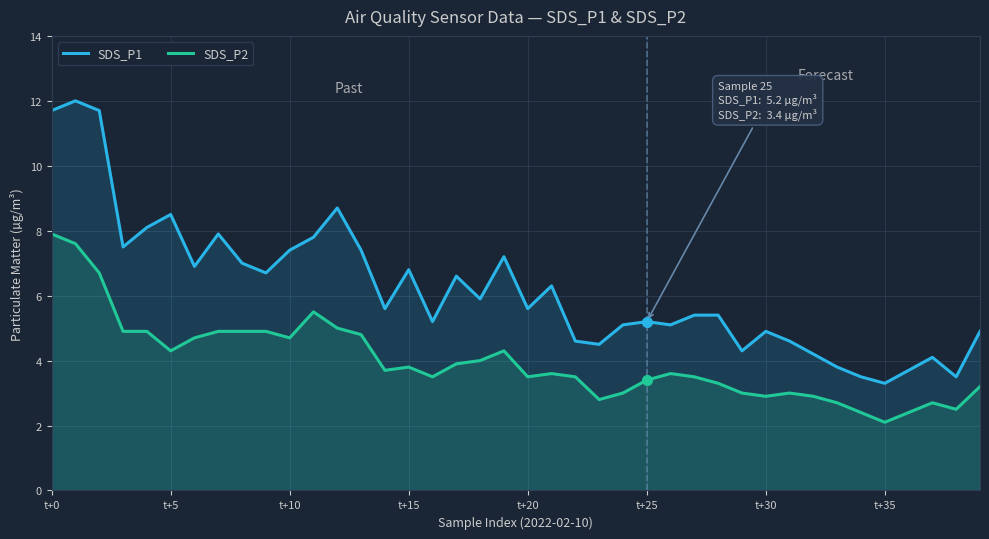

True or false: SDS_P2 has a value of 3.0 at 24.

True